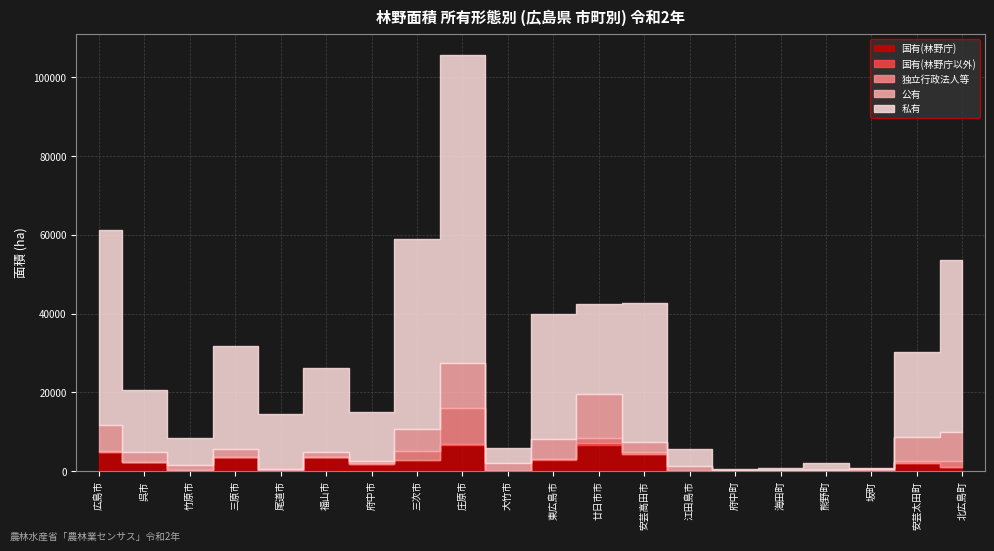

What is the label of the 5th point from the right?

海田町